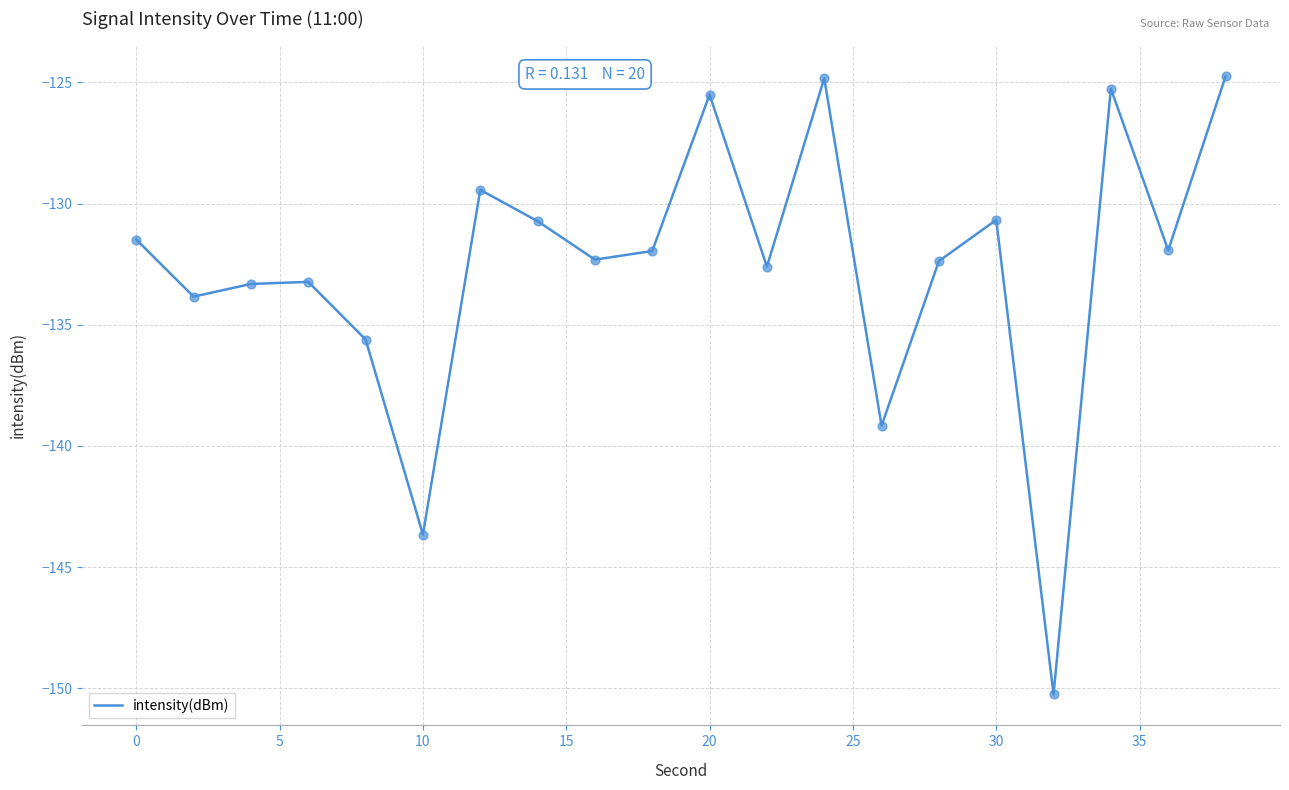

What is the maximum value shown in the chart?

-124.8